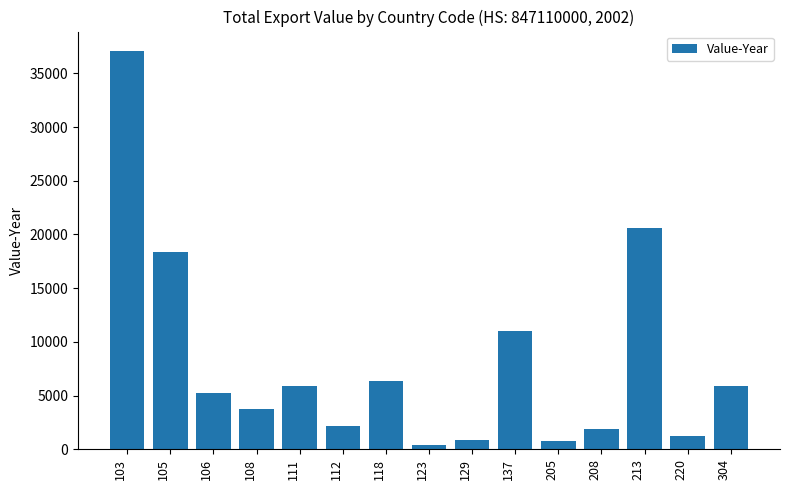

The value at 112 is 3416. True or false?

False